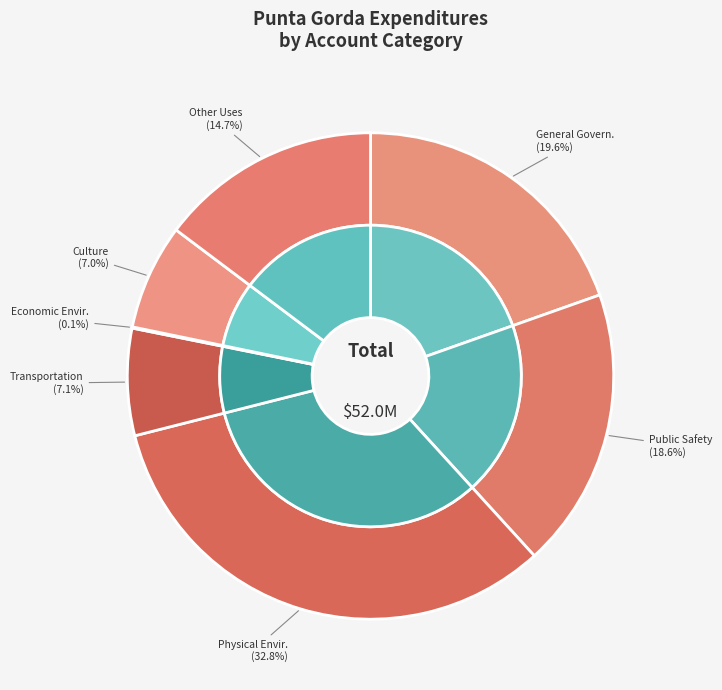

True or false: Culture / Recreation accounts for 7% of the total.

True